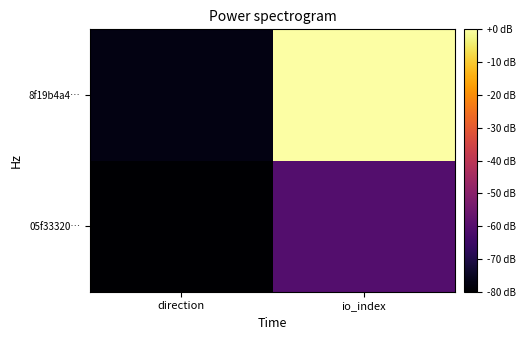

Rank the series by their average value, from highest to lowest.

8f19b4a4…, 05f33320…